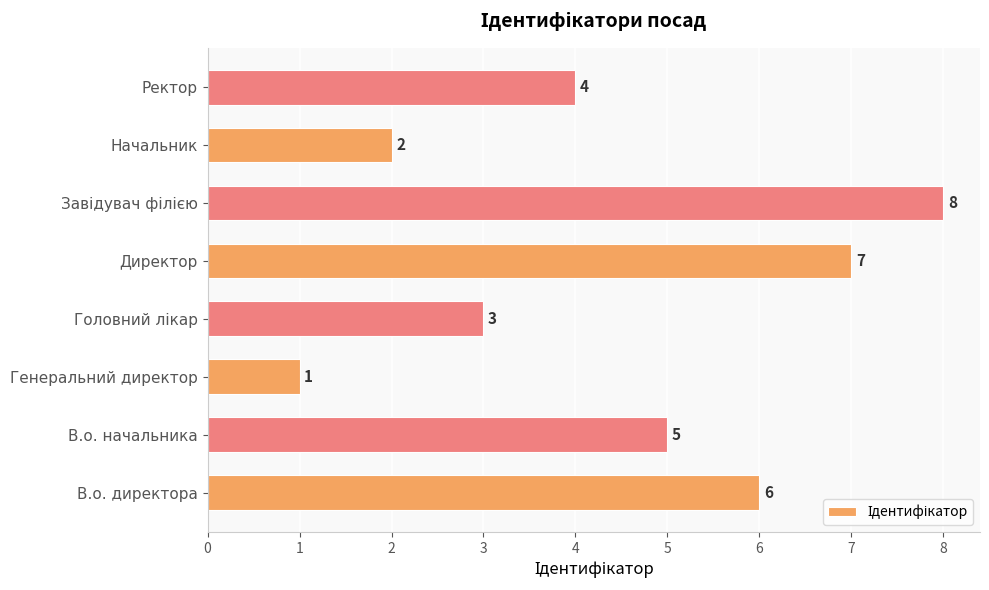

What is the sum of the values at В.о. директора and Ректор?

10